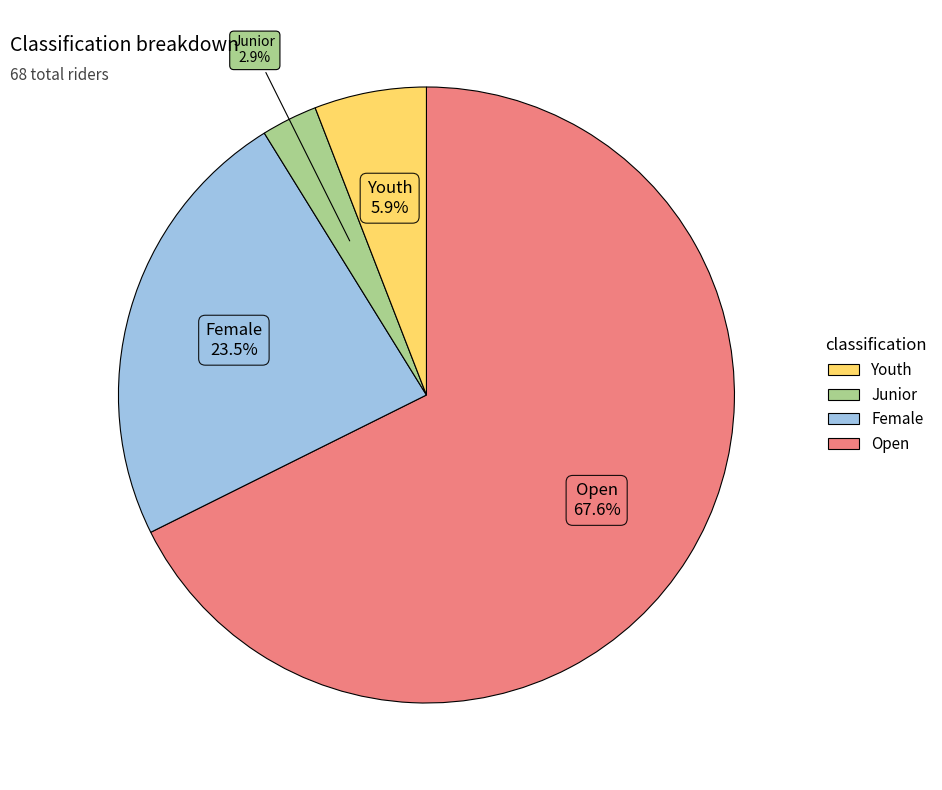

To the nearest percent, what is the difference between the largest and smallest slice percentages?

65%